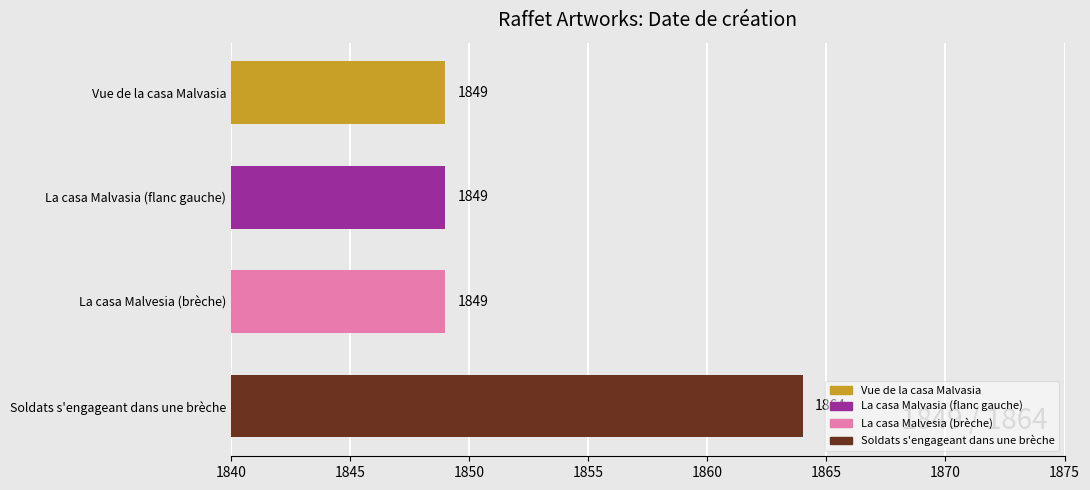

Count the number of data series in this chart.

1